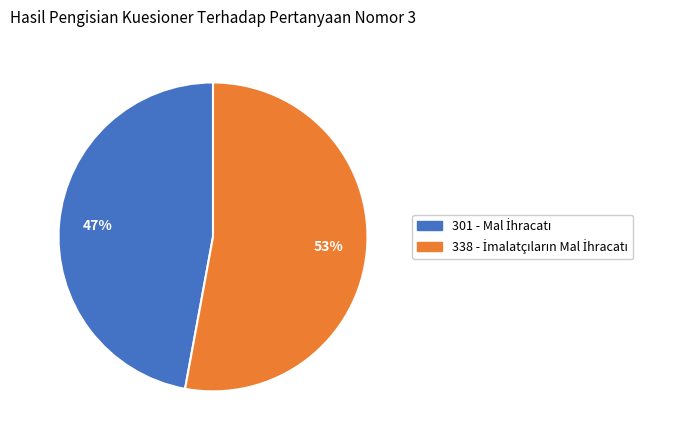

To the nearest percent, what is the average slice percentage?

50%